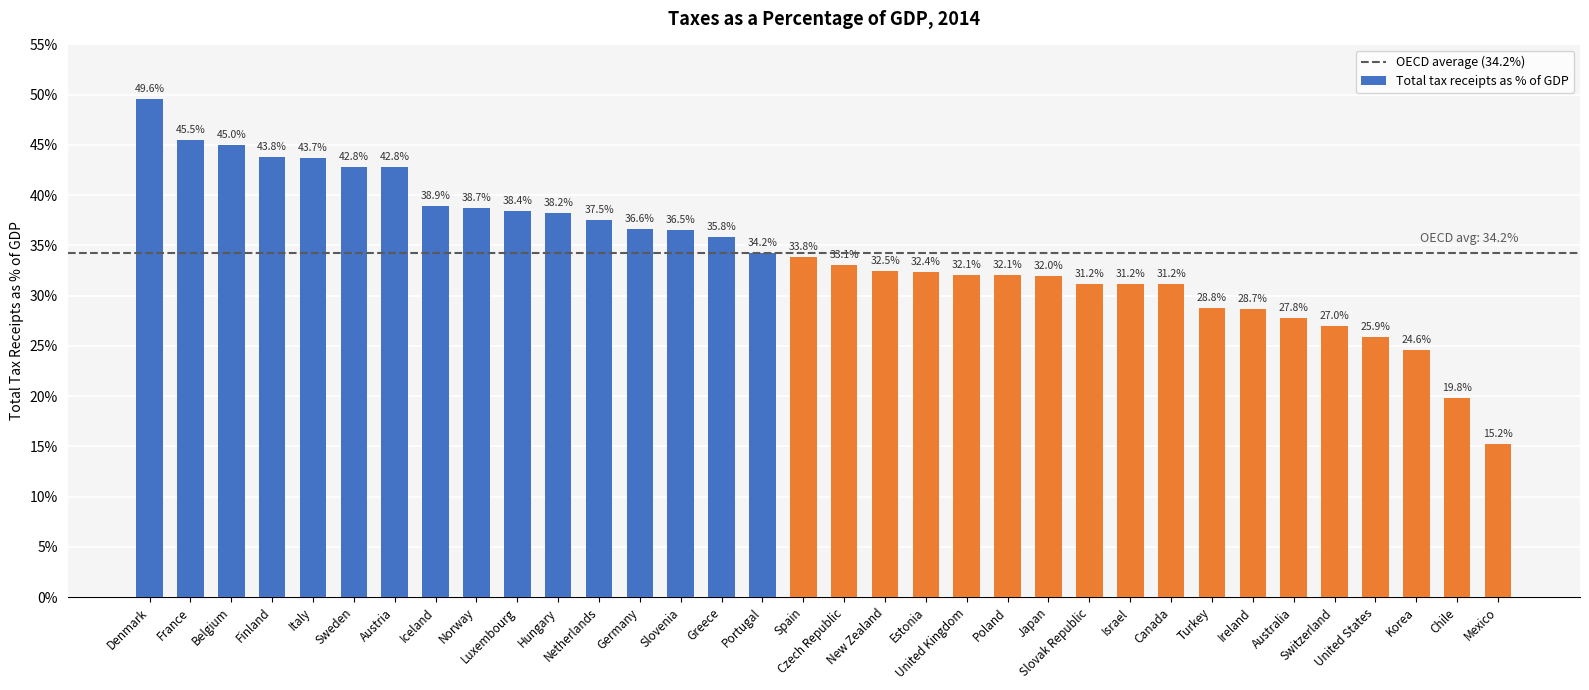

What is the sum of all values?

1167.4